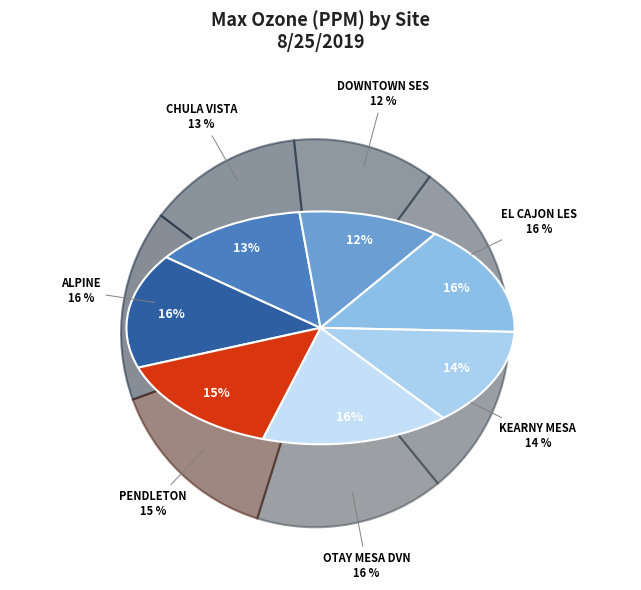

How many segments does this pie chart have?

7